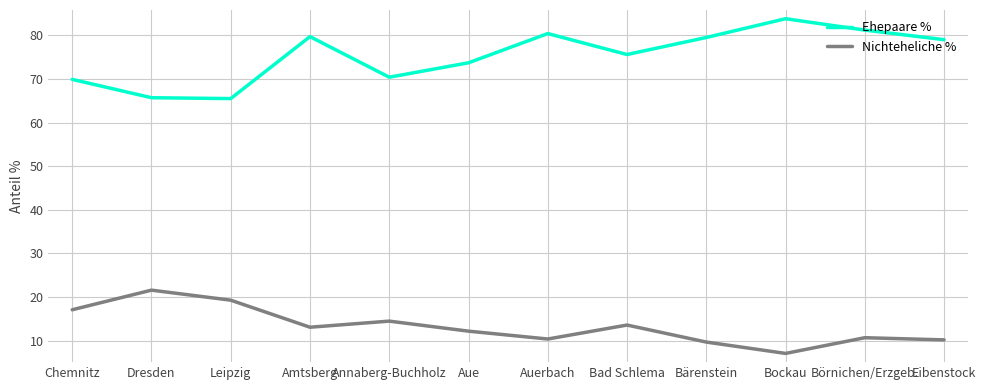

What are all the series names shown in the legend?

Ehepaare %, Nichteheliche %